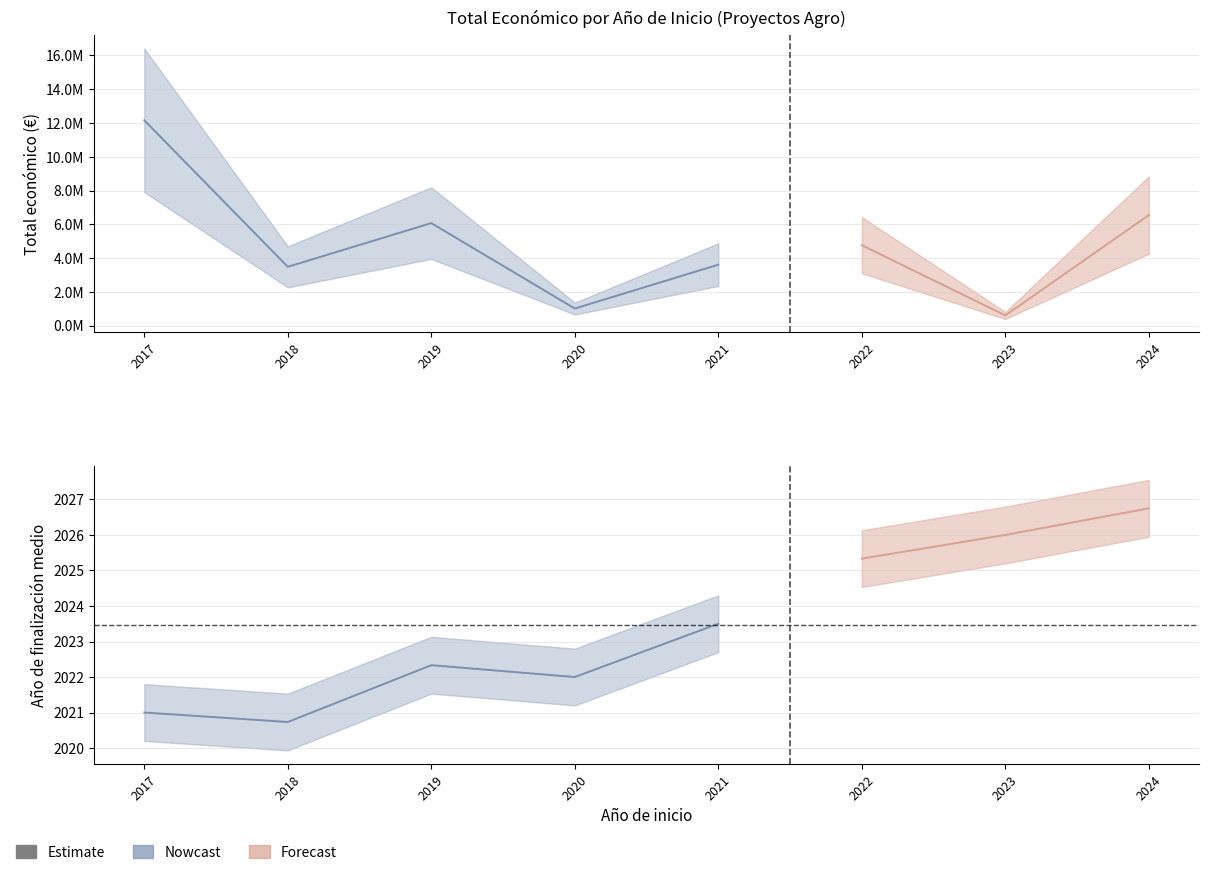

What is the average value of the Año de finalizacion series?

2023